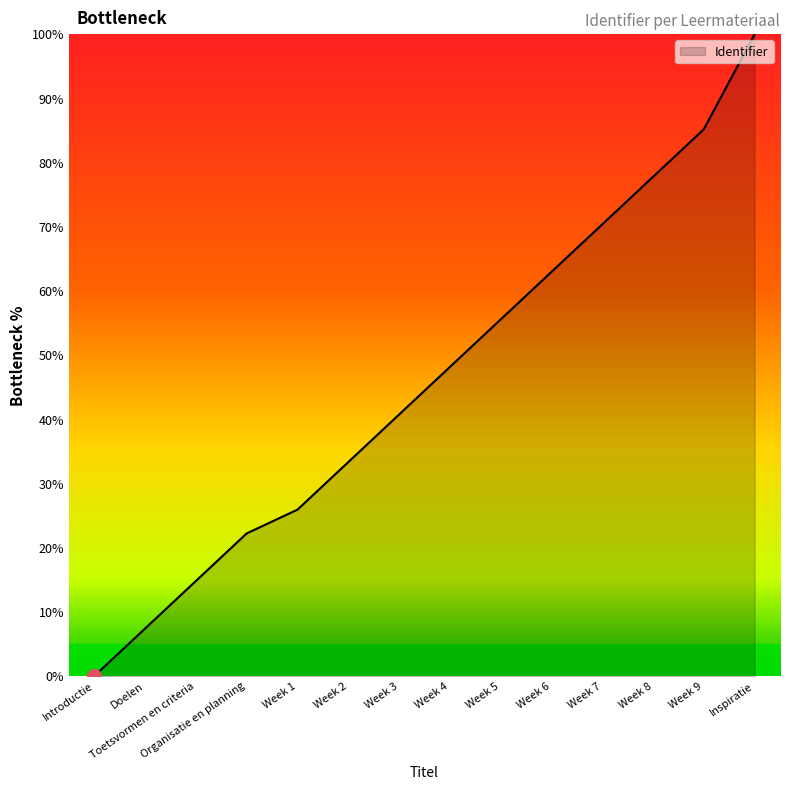

What is the approximate value at Week 8?

77.8